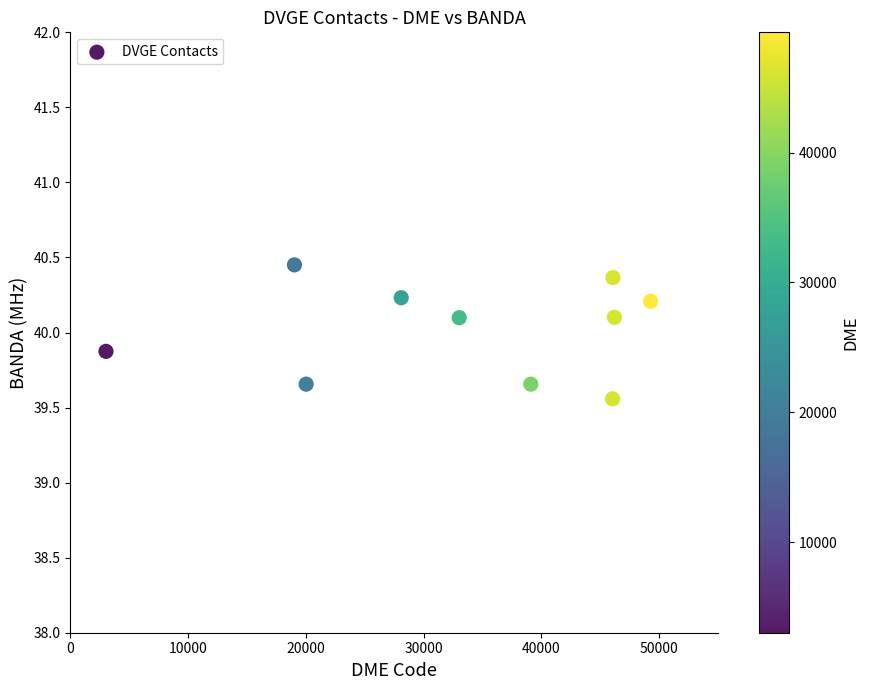

What is the average X value?

32980.9